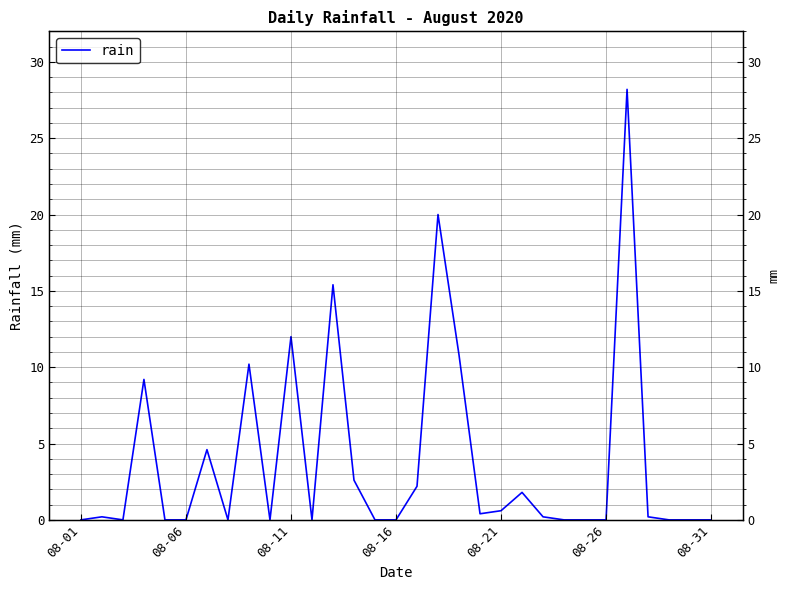

What is the average value?

3.8